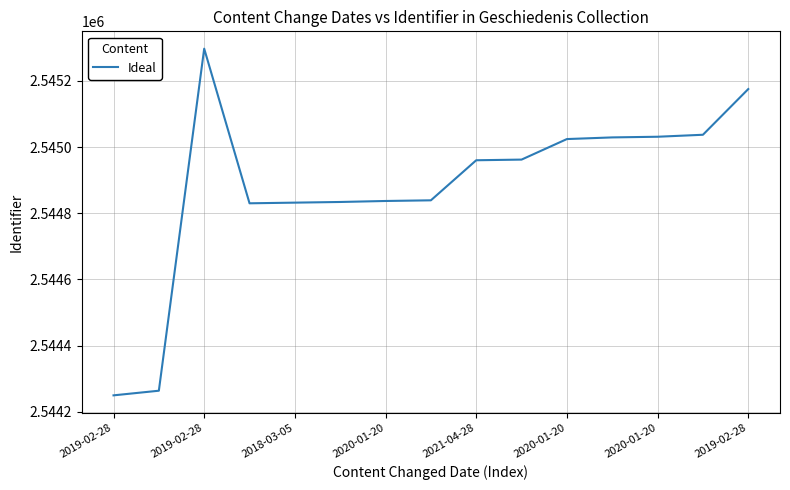

What is the difference between the maximum and minimum values?

1047